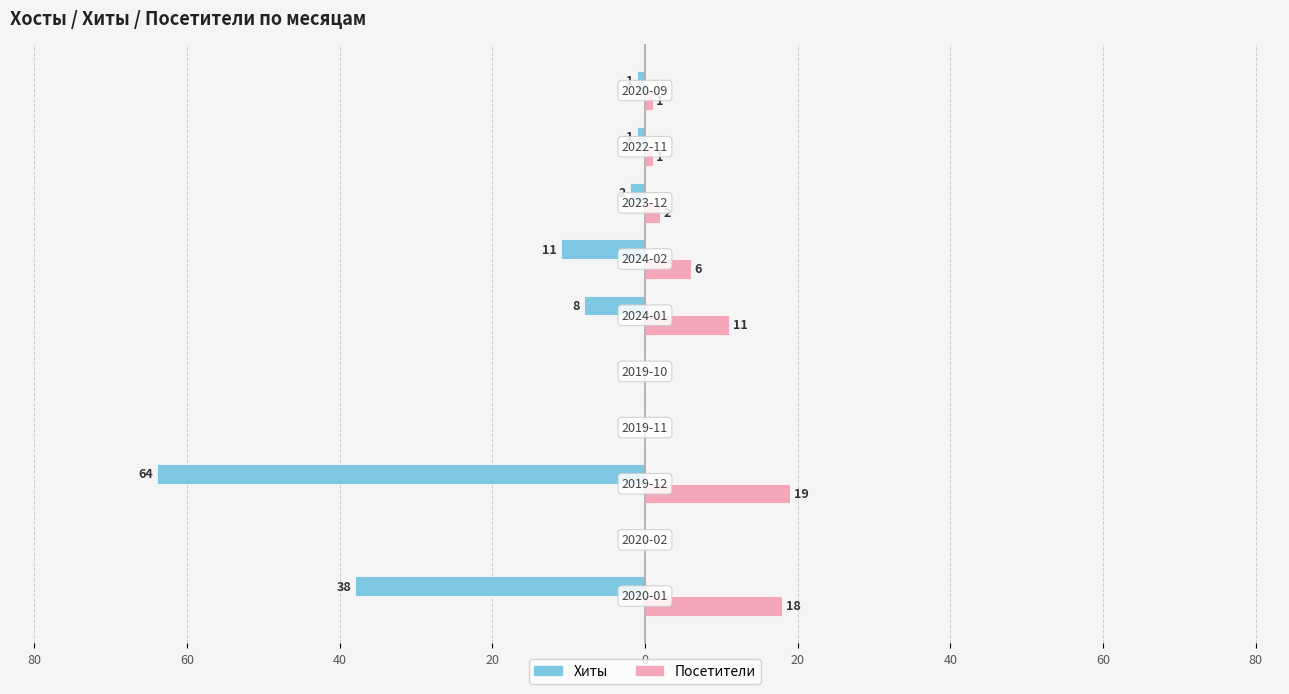

Reading left to right, transcribe all the data shown in this chart.

Хиты: -38	0	-64	0	0	-8	-11	-2	-1	-1
Посетители: 18	0	19	0	0	11	6	2	1	1